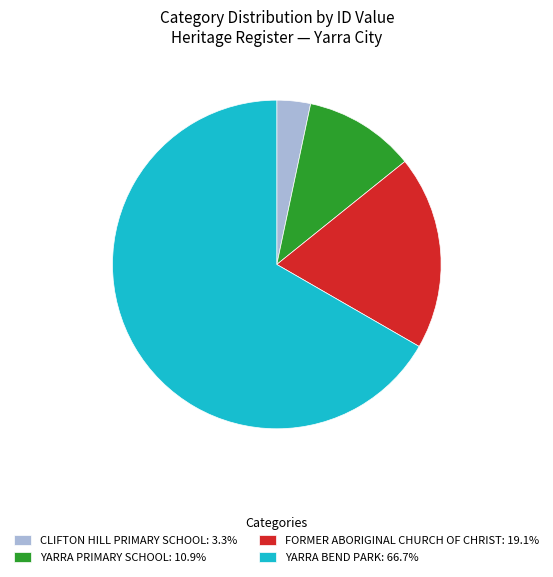

Which category has the smallest portion of the pie?

CLIFTON HILL PRIMARY SCHOOL